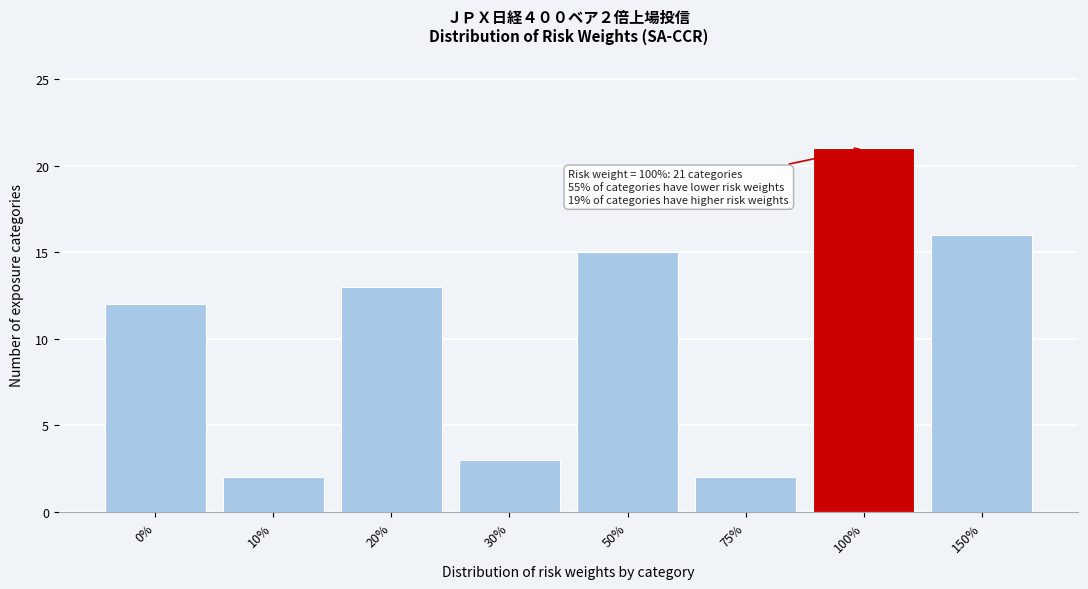

Reading right to left, extract all data points from this chart.

16	21	2	15	3	13	2	12